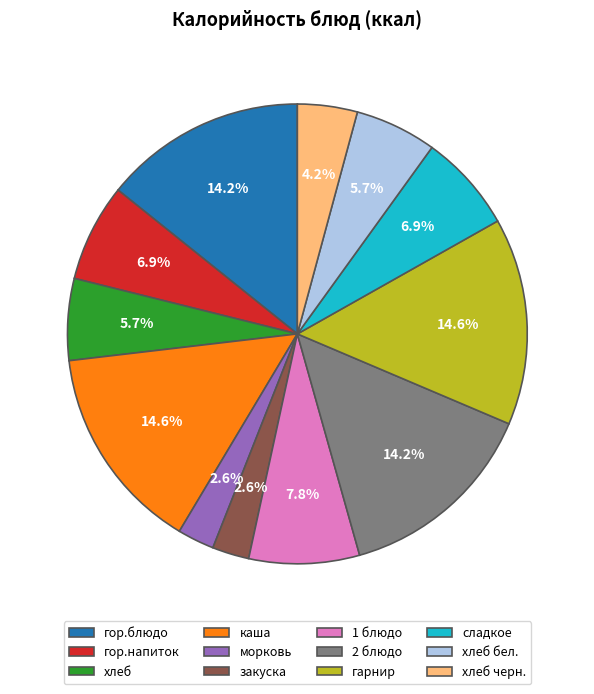

Does гор.напиток represent more than half of the total?

No